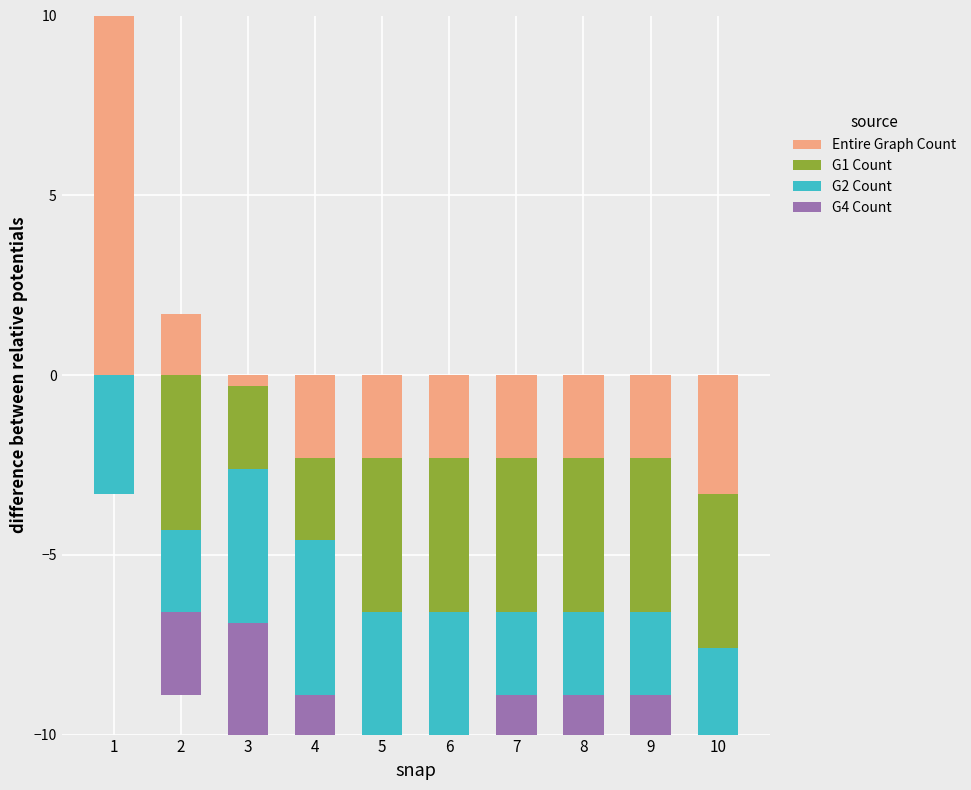

What are all the series names shown in the legend?

Entire Graph Count, G1 Count, G2 Count, G4 Count